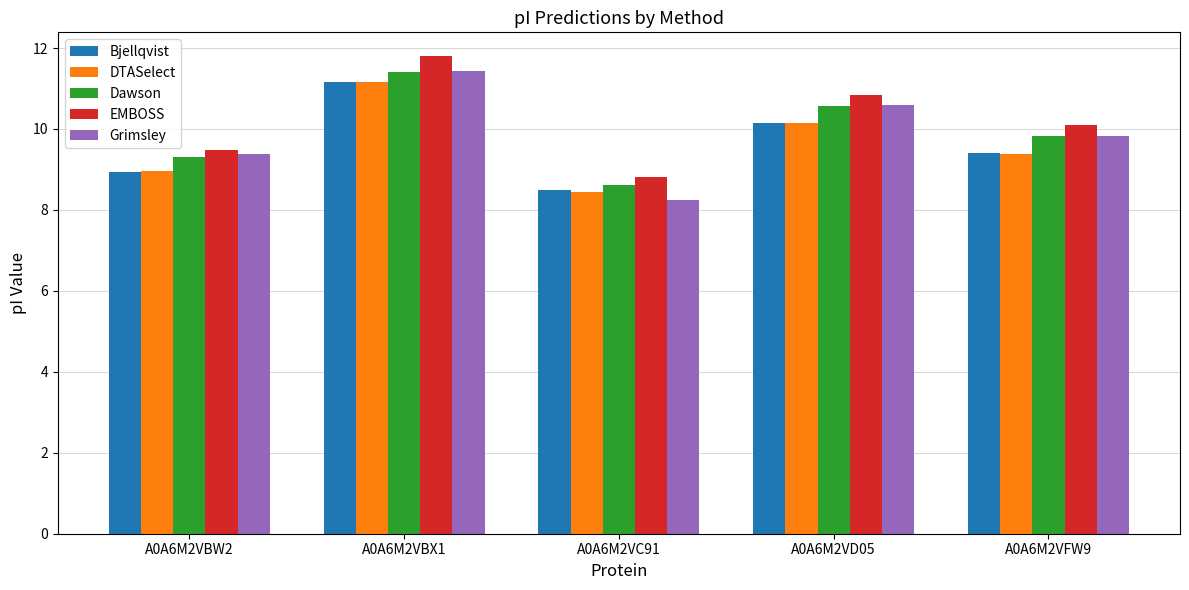

At which label does Dawson reach its peak?

A0A6M2VBX1